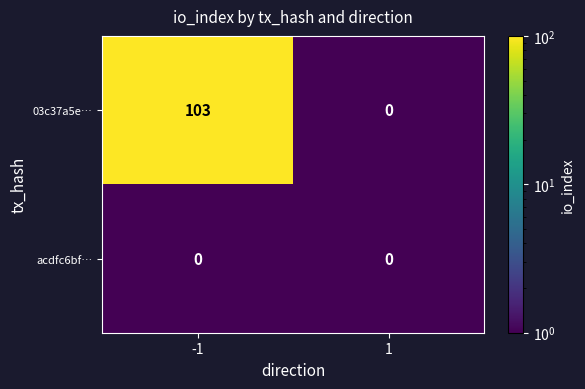

The 03c37a5e… series shows 0 at 1. True or false?

True